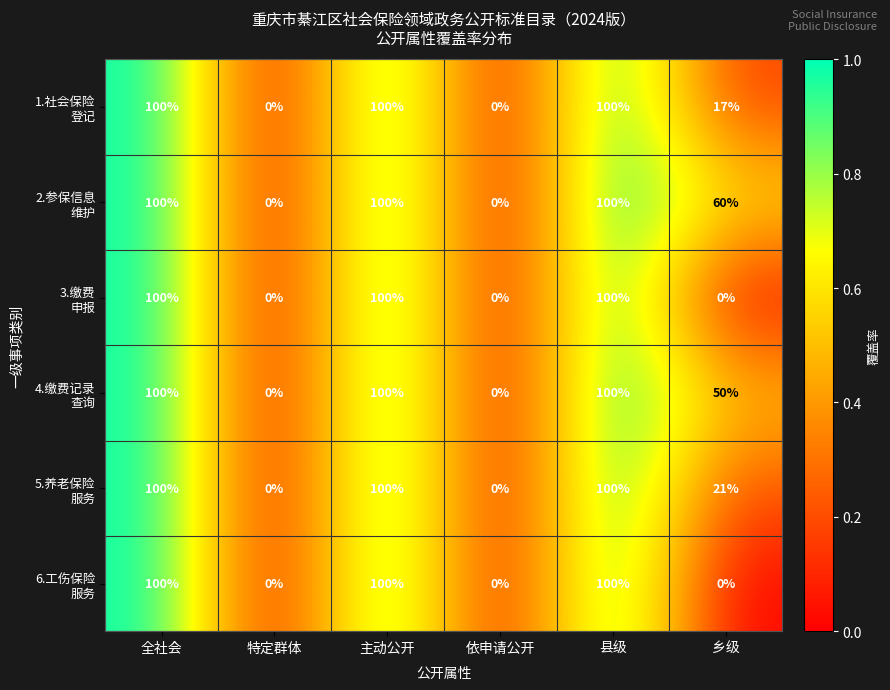

How many distinct data groups are displayed?

6